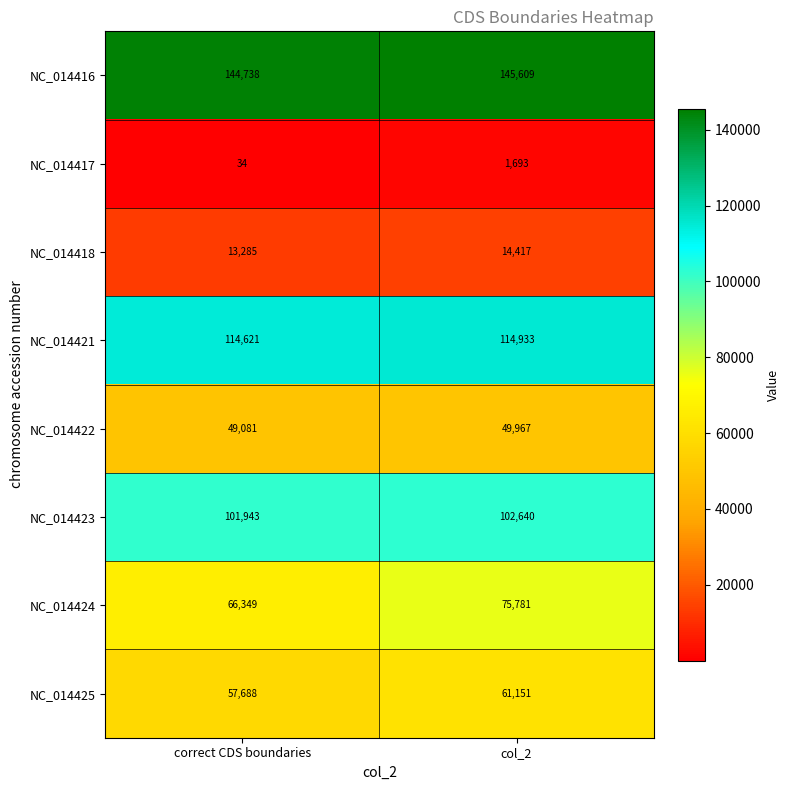

What is the sum of the NC_014421 values at col_2 and correct CDS boundaries?

229554